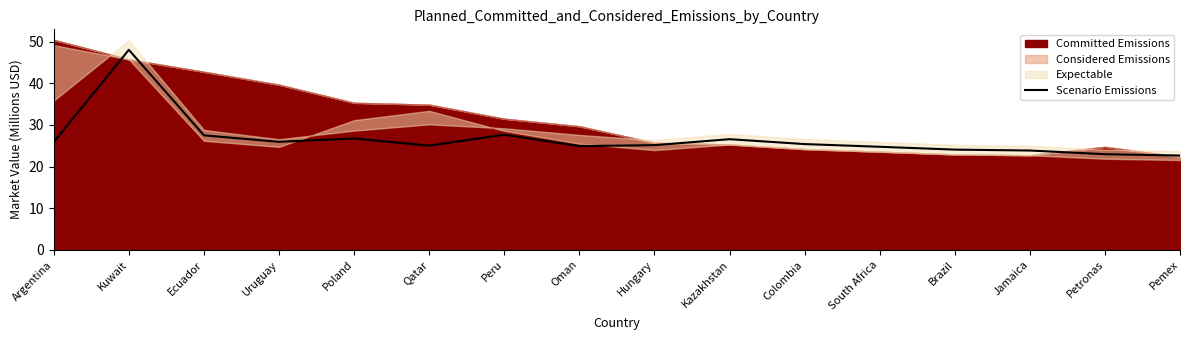

Which label corresponds to the smallest value in the chart?

Pemex